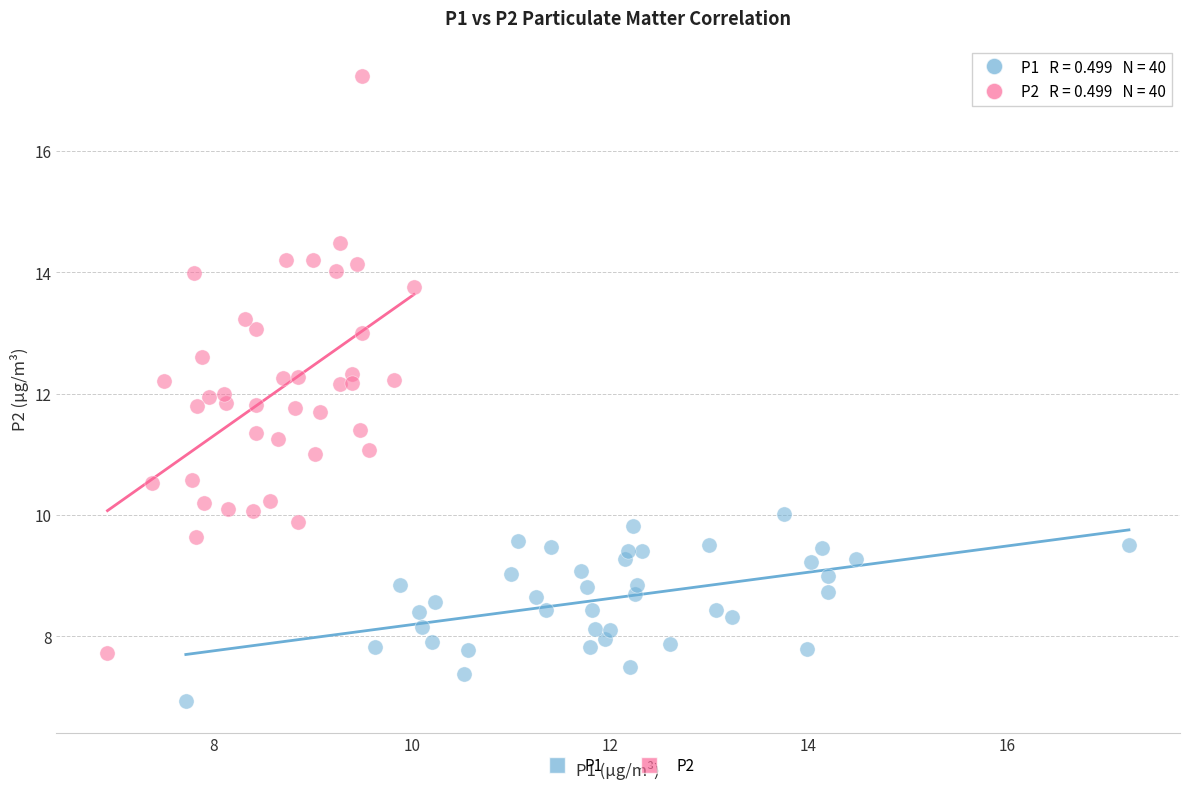

Which series contains the lowest Y value?

P1